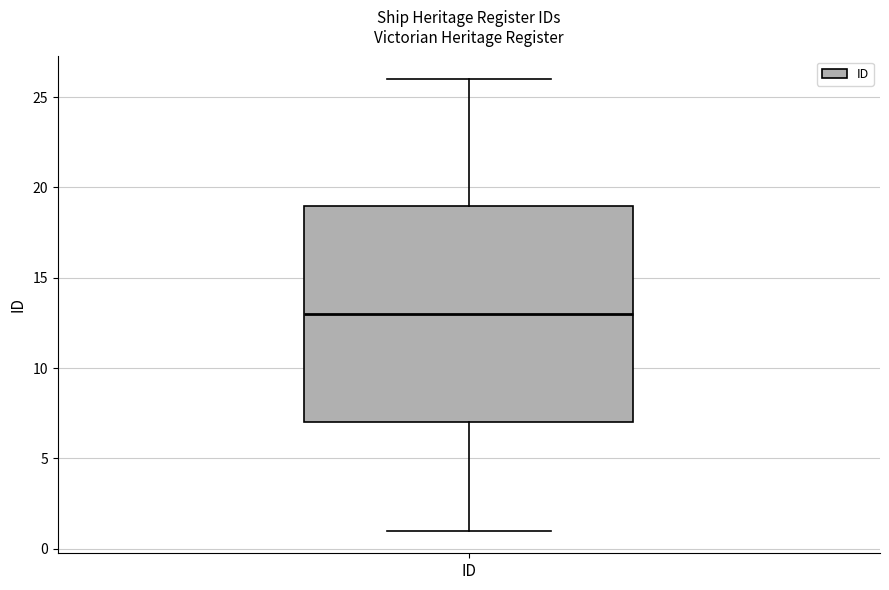

Where does the lower whisker of the box for ID end on the y-axis? The values are not printed on the chart, so give them approximately, as read against the axis.

1